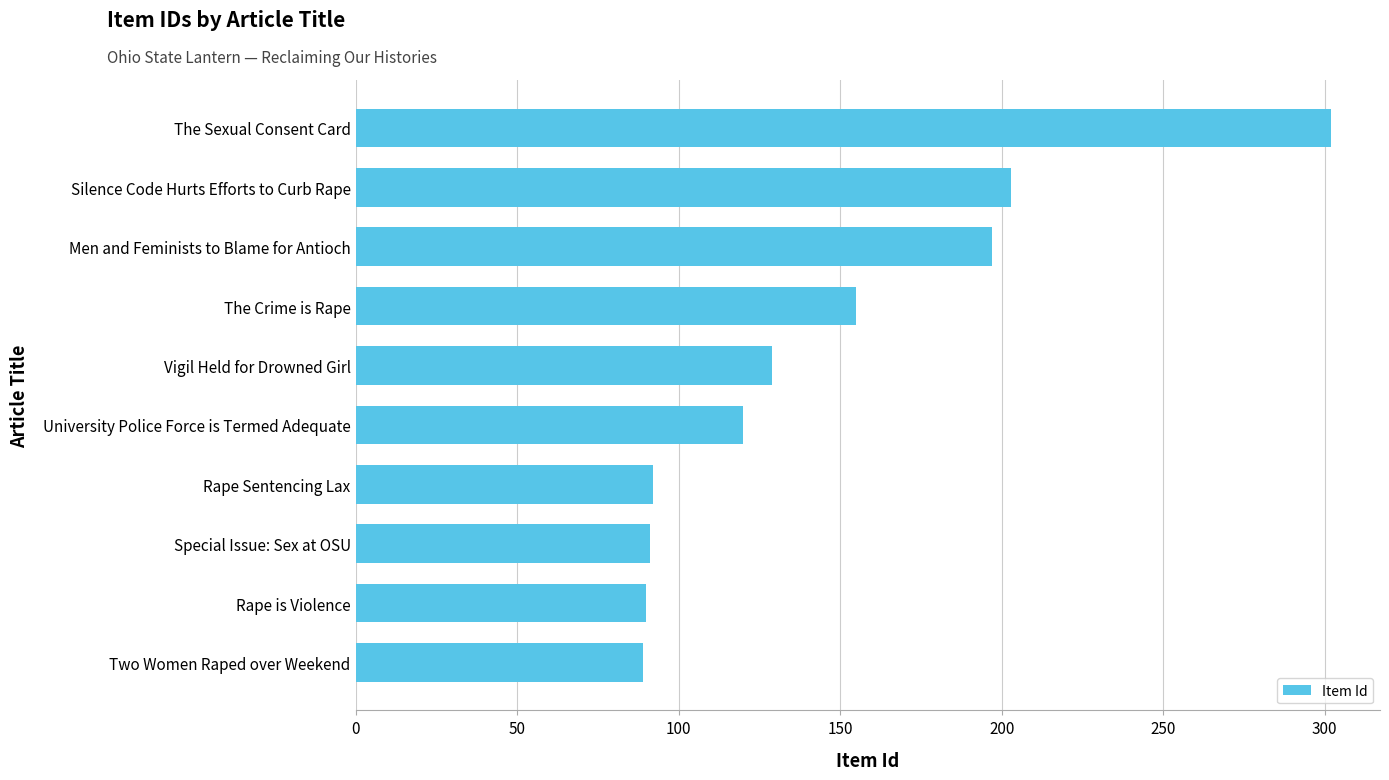

The value at Silence Code Hurts Efforts to Curb Rape is 203. True or false?

True